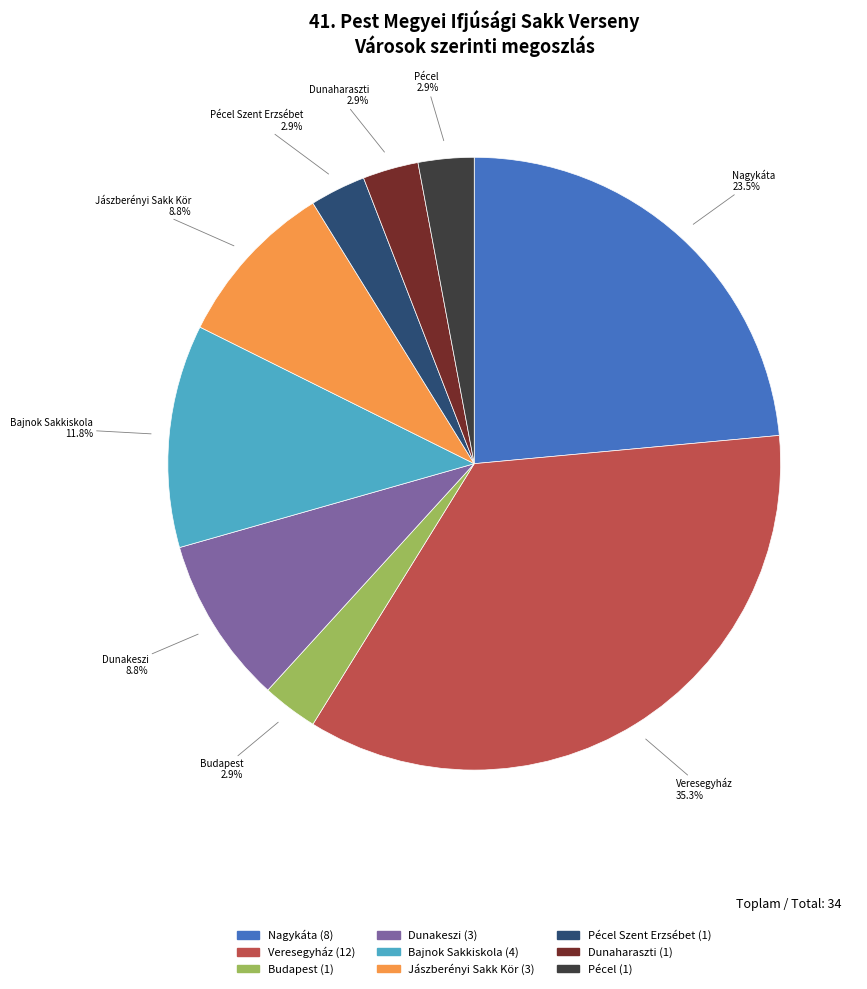

Is there a majority slice in this chart?

No